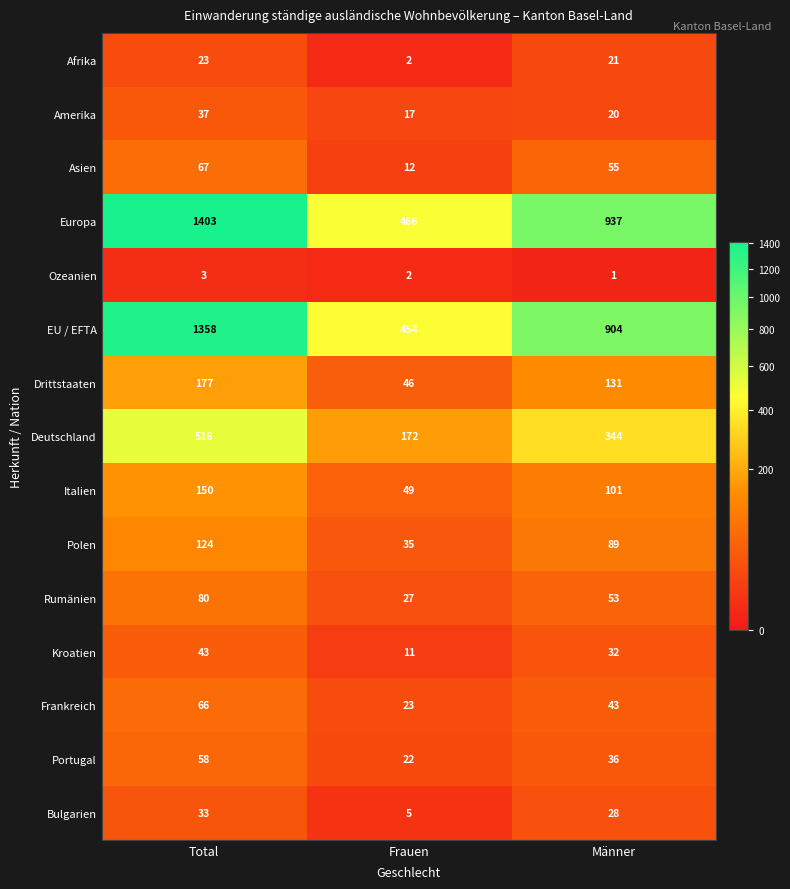

At Männer, list the series in order from largest to smallest.

Europa, EU / EFTA, Deutschland, Drittstaaten, Italien, Polen, Asien, Rumänien, Frankreich, Portugal, Kroatien, Bulgarien, Afrika, Amerika, Ozeanien